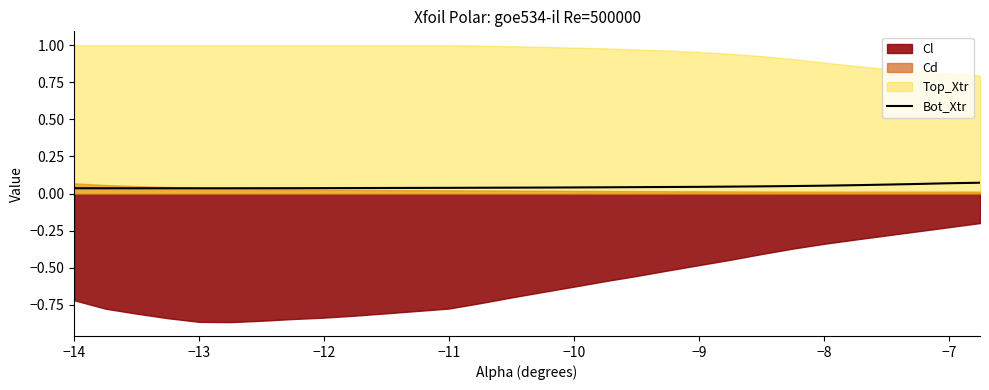

Does the chart have visible grid lines?

No